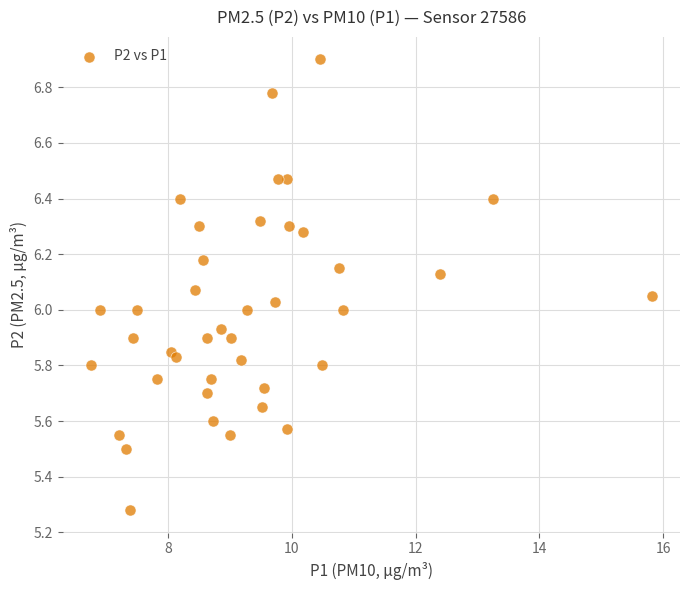

What is the range of Y values (max minus min)?

1.6